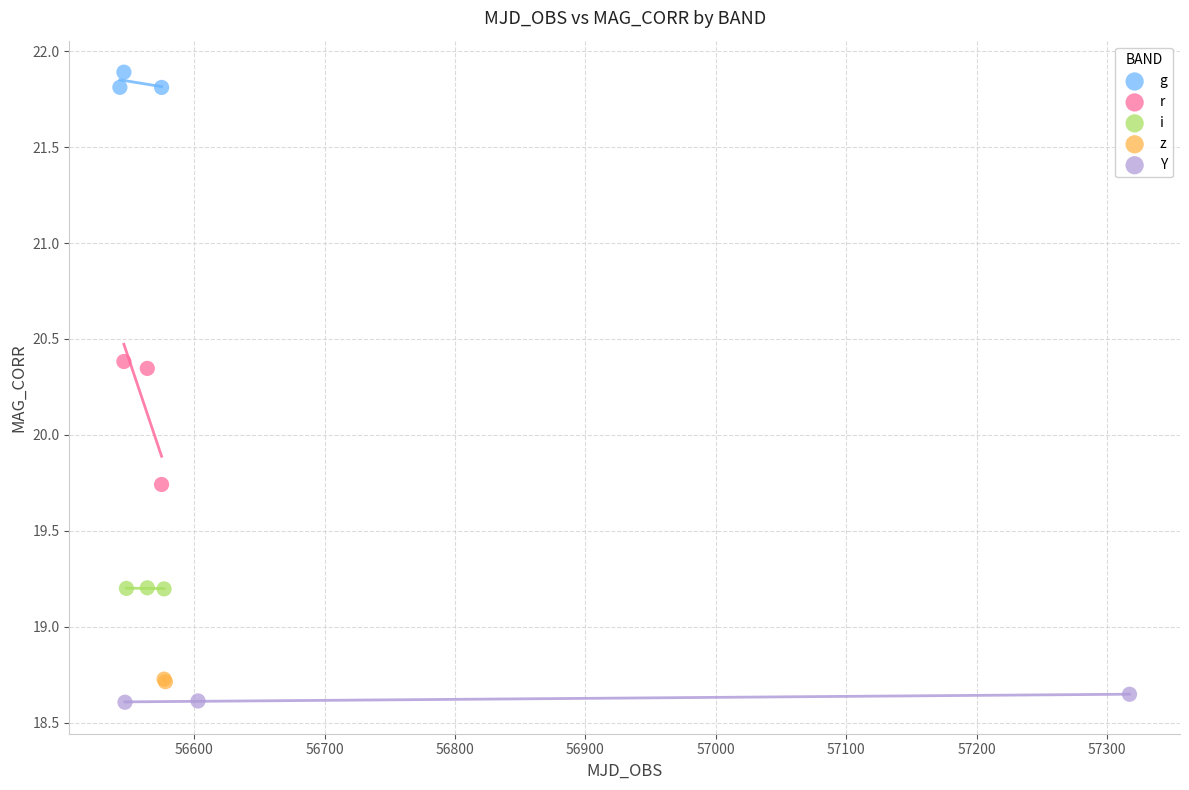

What are all the series names shown in the legend?

g, r, i, z, Y